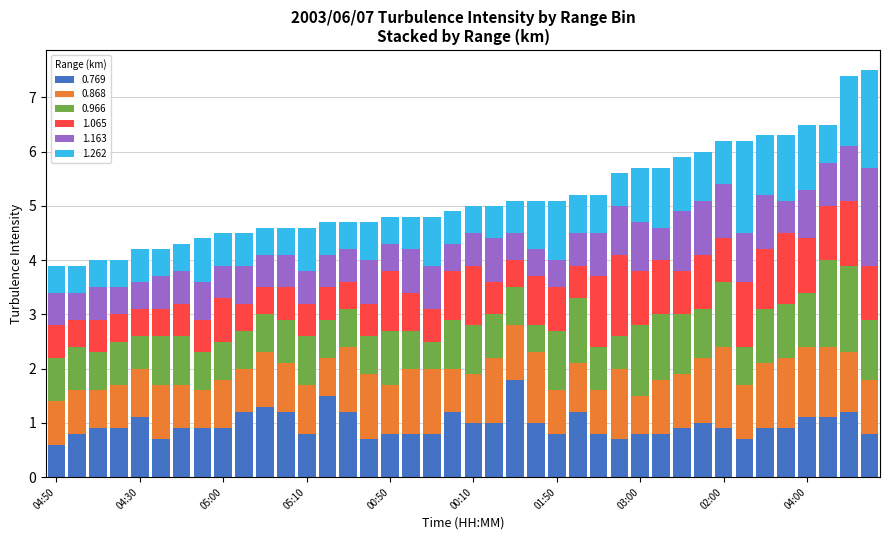

What is the label of the 1st bar from the right?

06:30